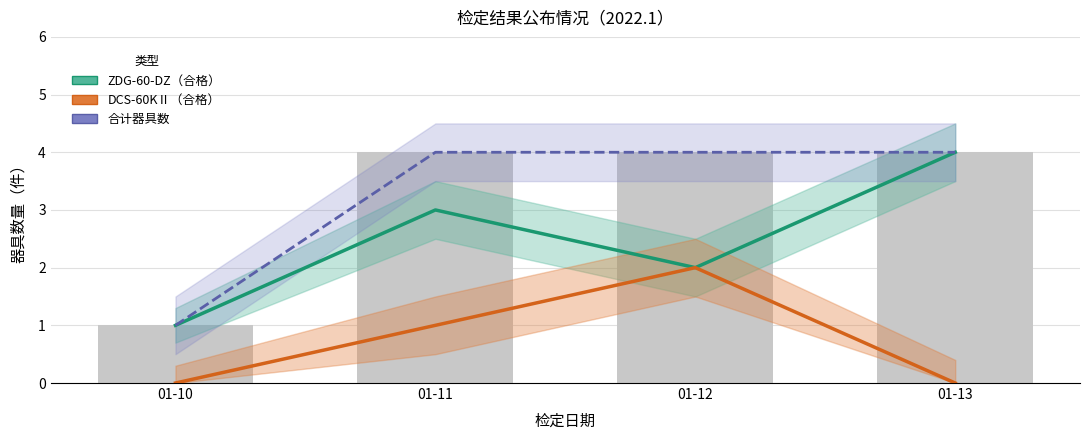

Between 01-10 and 01-13, which series saw the biggest shift?

ZDG-60-DZ（合格）